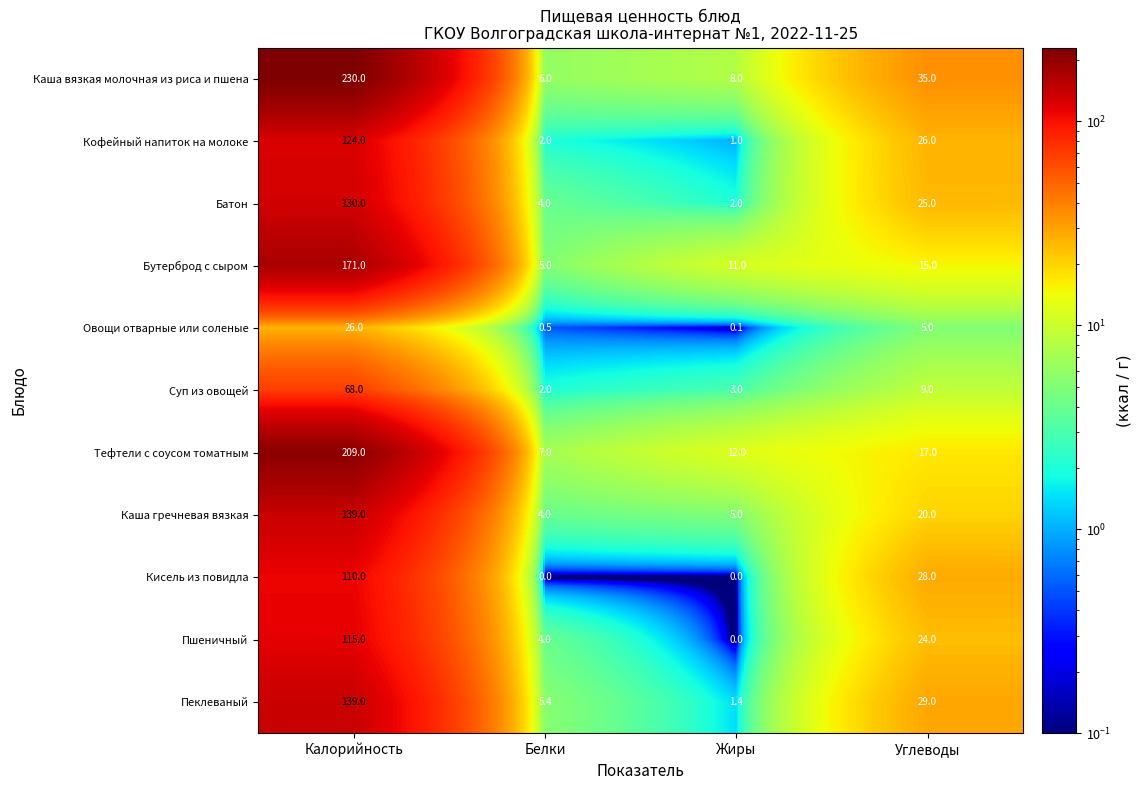

How many data points does each series have?

4